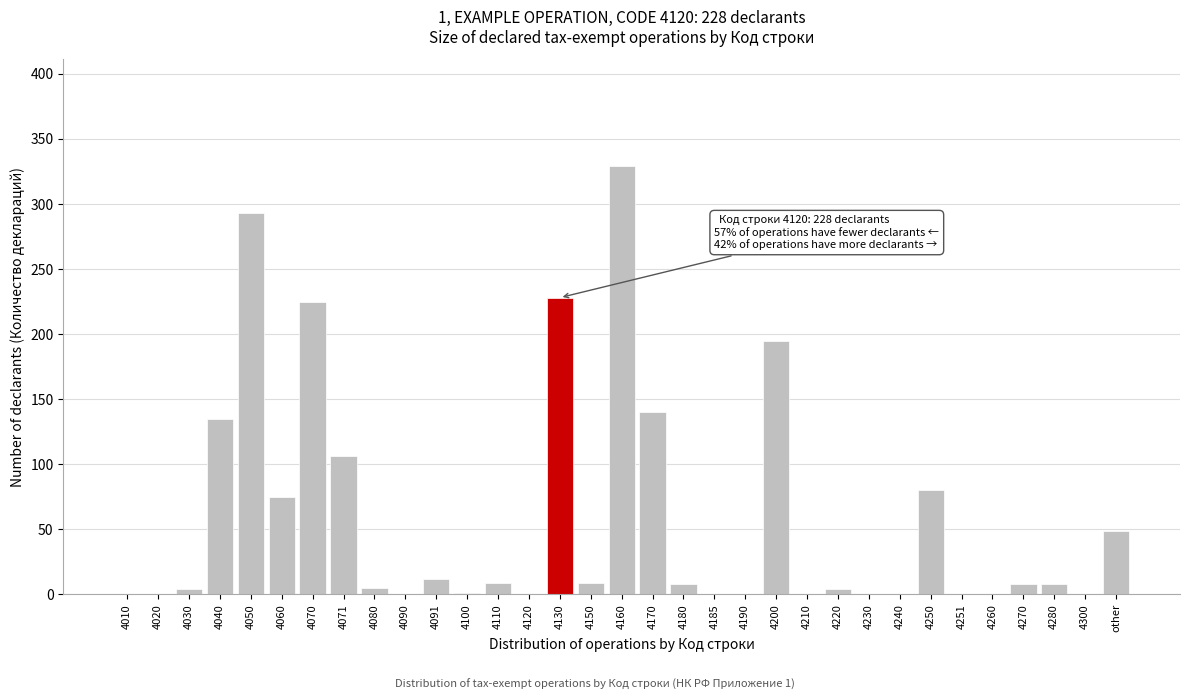

What is the change in value from 4170 to 4250?

-60